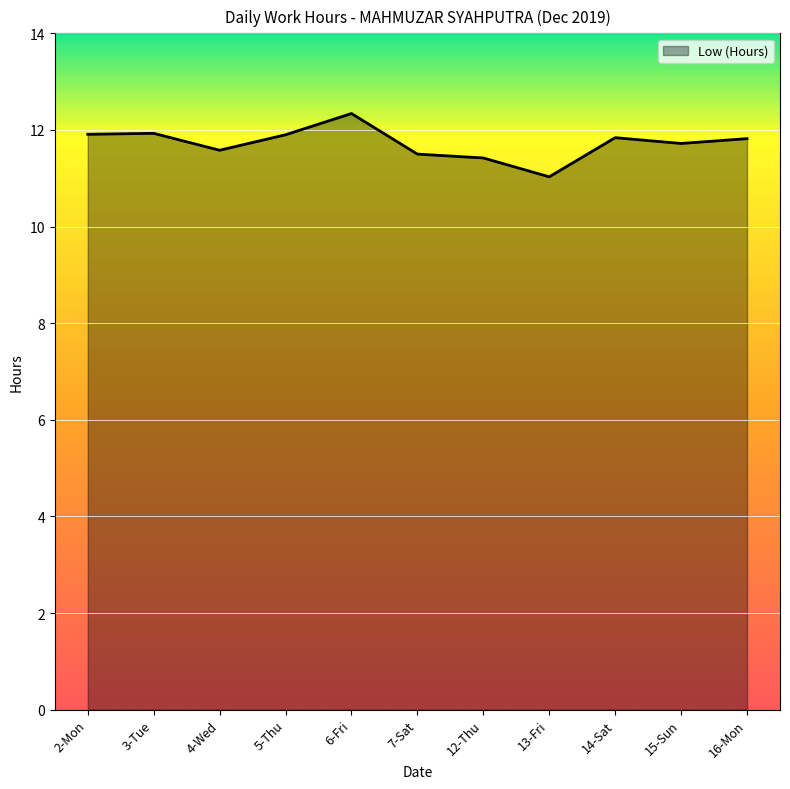

What is the average value?

11.7